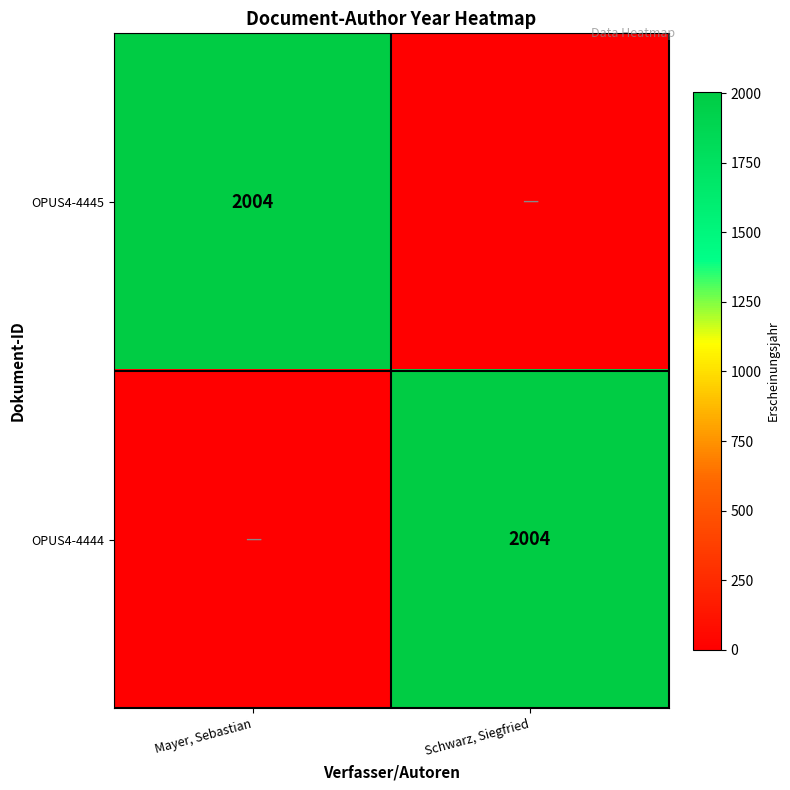

True or false: OPUS4-4445 has a value of 1207 at Mayer, Sebastian.

False